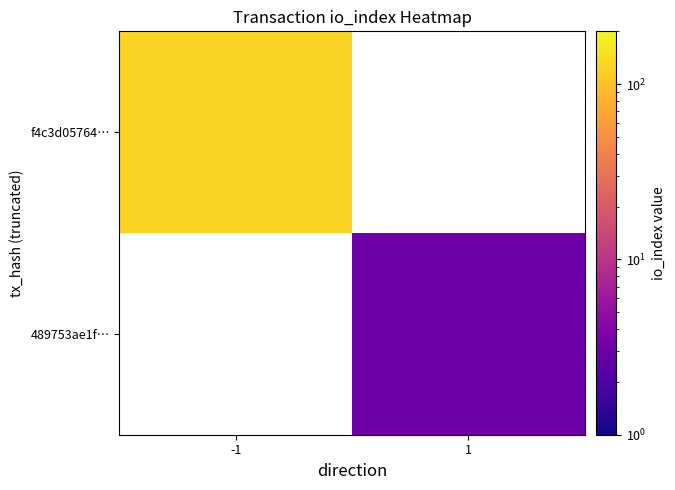

Rank the categories by 489753ae1f… value from lowest to highest.

-1, 1